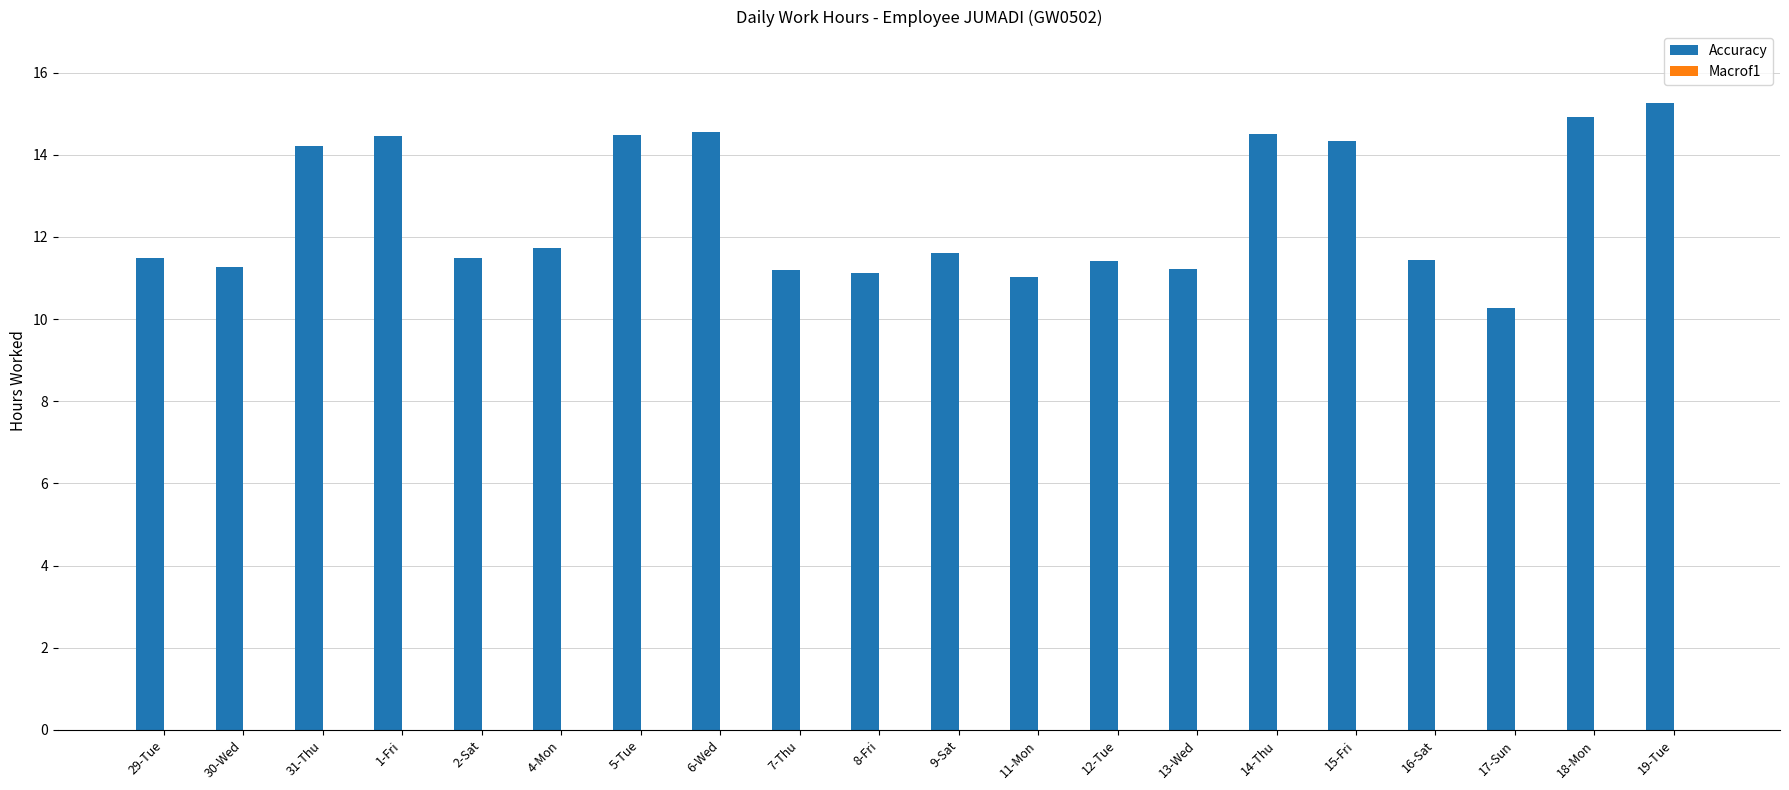

What is the label of the 10th bar from the left?

8-Fri